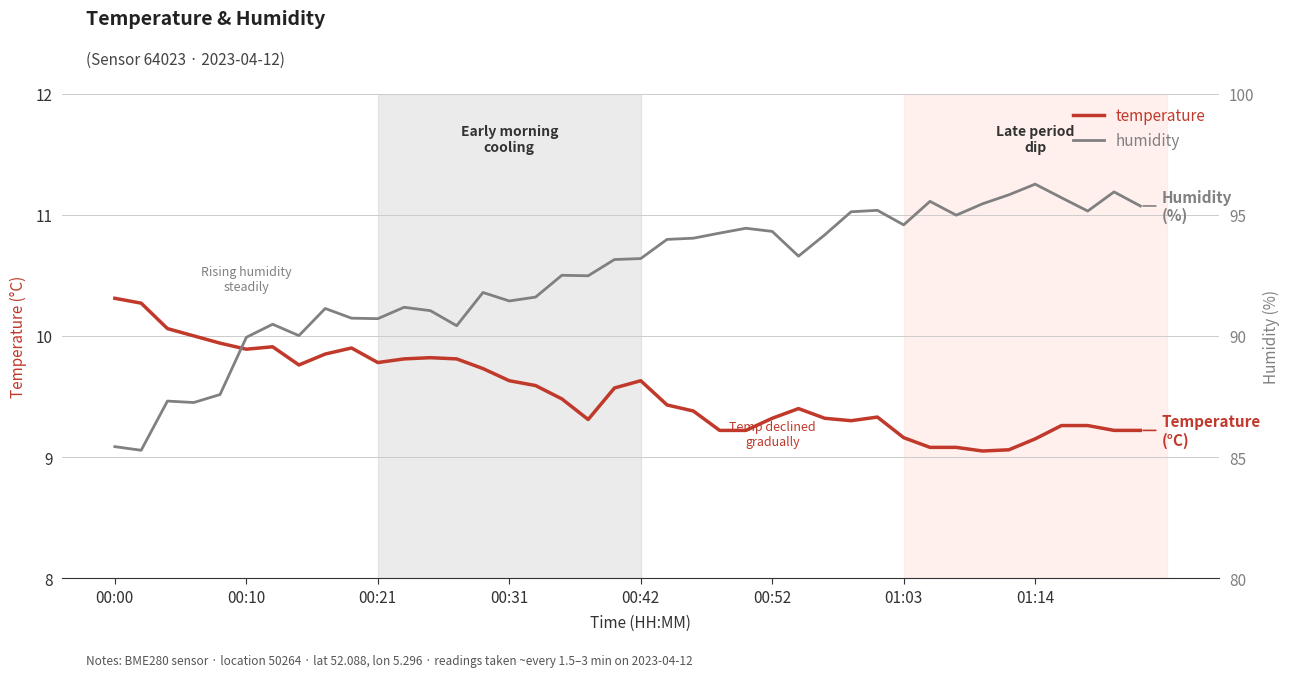

The value of temperature at 28 is 9.3. True or false?

True